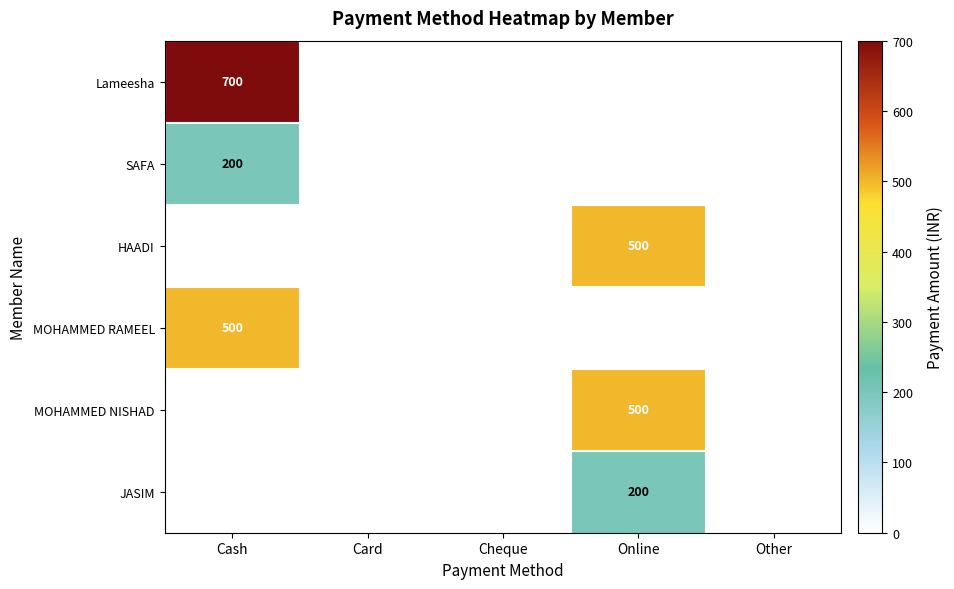

Is the value of Lameesha at Cash greater than the value of MOHAMMED NISHAD at Online?

Yes